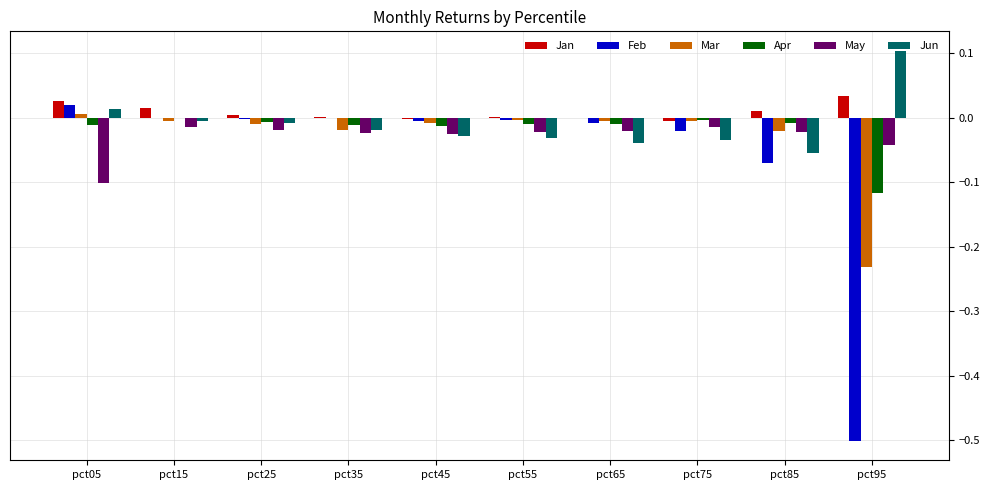

Is the value of Jan at pct05 greater than the value of Feb at pct35?

Yes